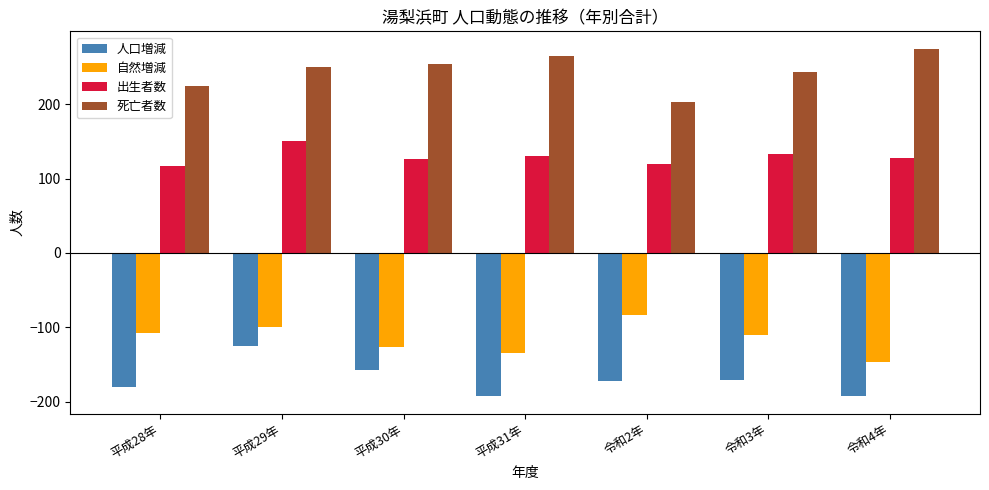

Between 平成28年 and 平成29年, which series saw the biggest shift?

人口増減